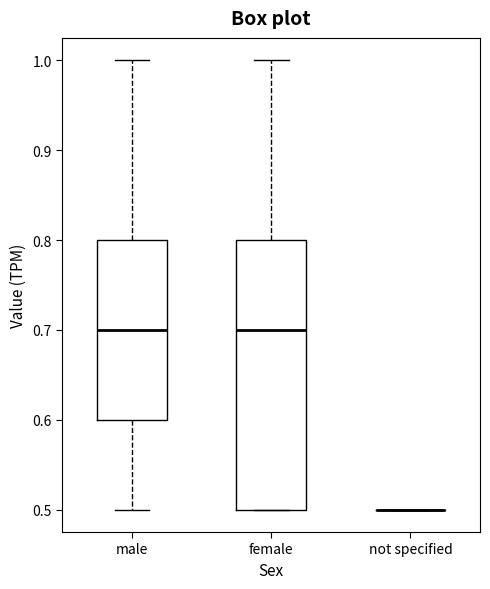

Reading left to right, transcribe this box plot: for each box, give where its median line is, the range the box spans, and where its two whiskers end, as read against the y-axis. The values are not printed on the chart, so give them approximately, as read against the axis.

male: median 0.7, box 0.6 to 0.8, whiskers 0.5 to 1.0
female: median 0.7, box 0.5 to 0.8, whiskers 0.5 to 1.0
not specified: box collapsed to a line at 0.5, whiskers 0.5 to 0.5